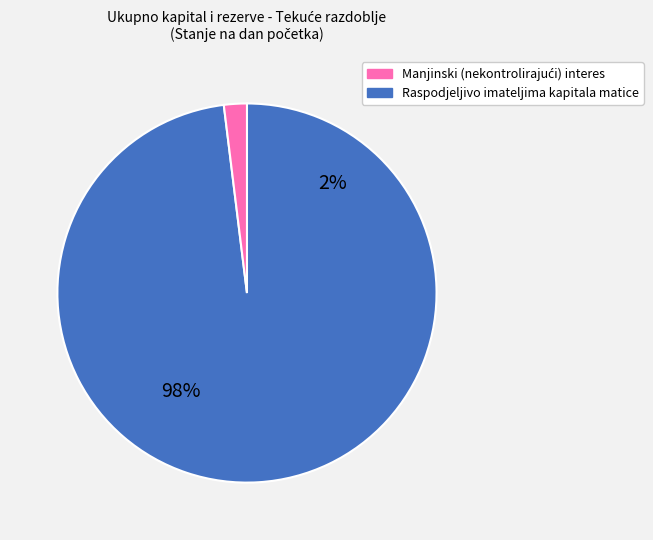

How many slices are in this pie chart?

2